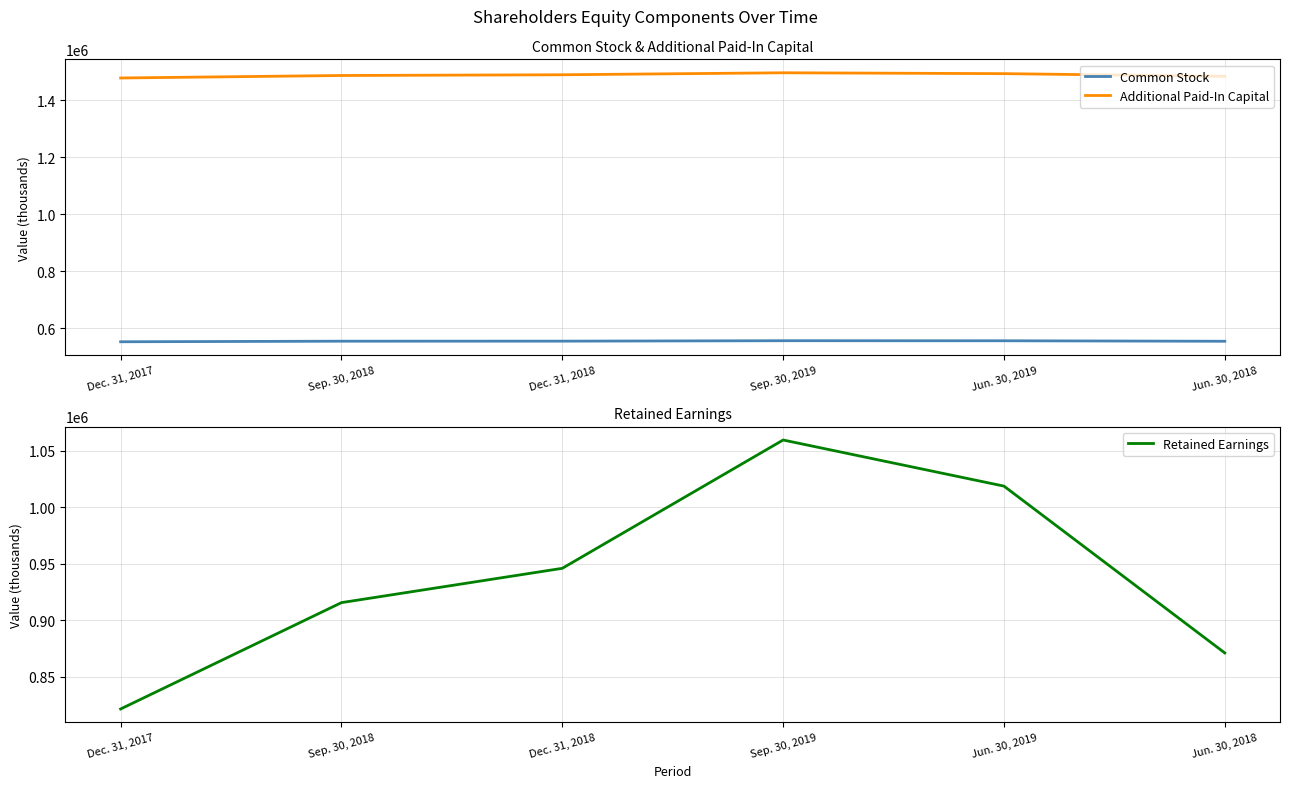

What is the minimum value for Common Stock?

552232